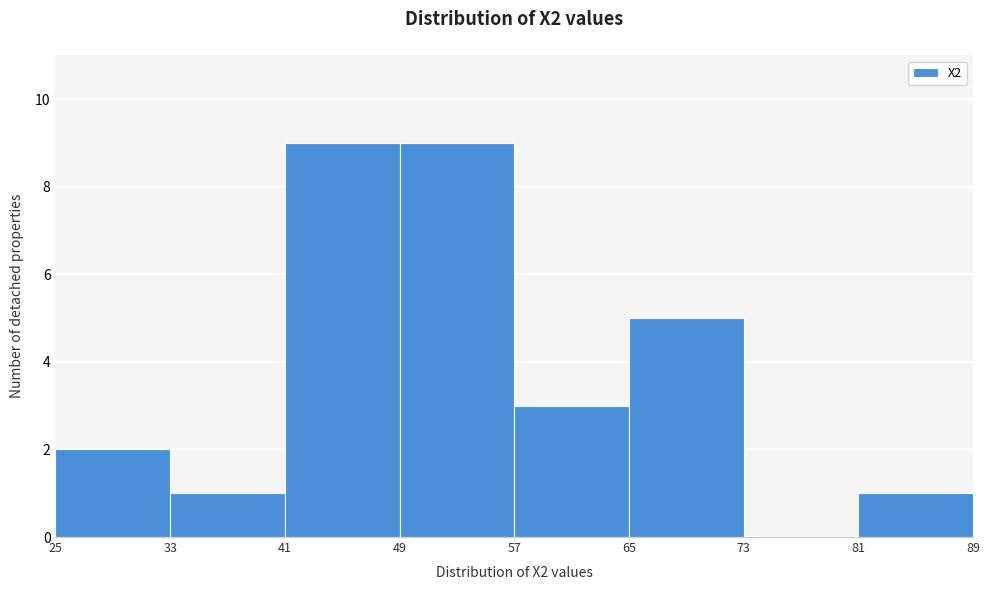

What is the height of the bar covering 65 to 73 on the x-axis? The values are not printed on the chart, so give them approximately, as read against the axis.

5